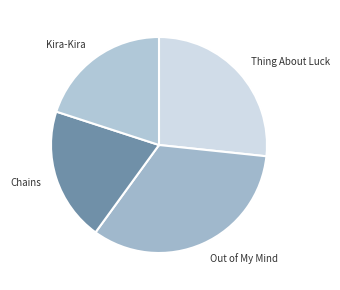

Is it true that Thing About Luck is 36% of the pie?

False